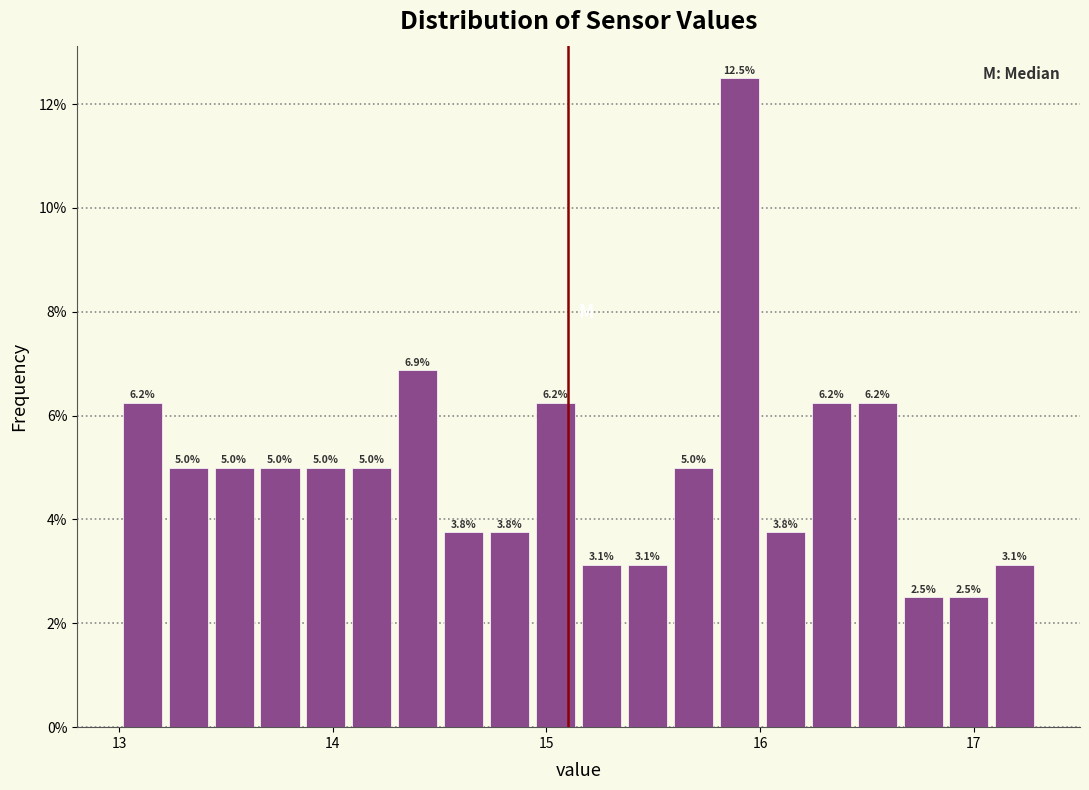

Read against the x-axis, roughly where is the centre of the tallest bar?

15.9